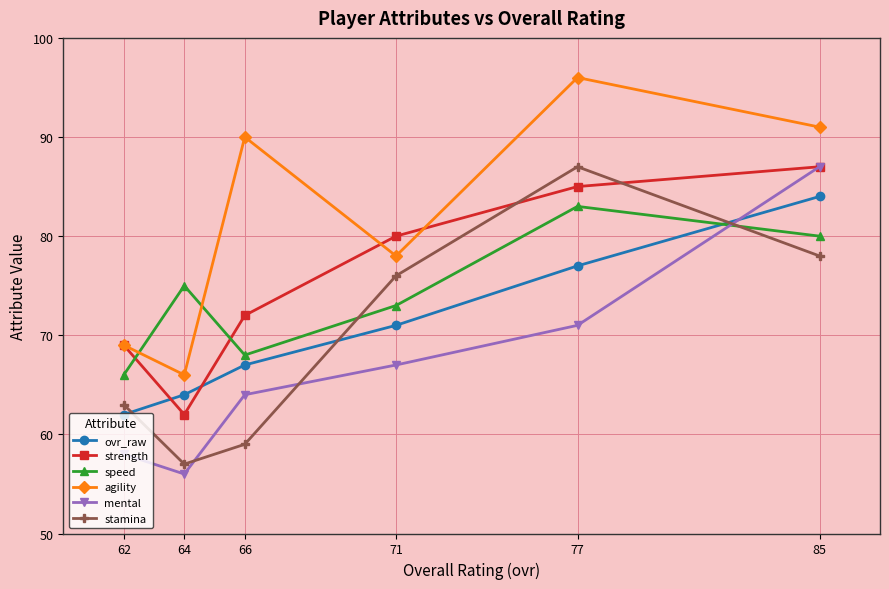

Rank the categories by strength value from lowest to highest.

64, 62, 66, 71, 77, 85